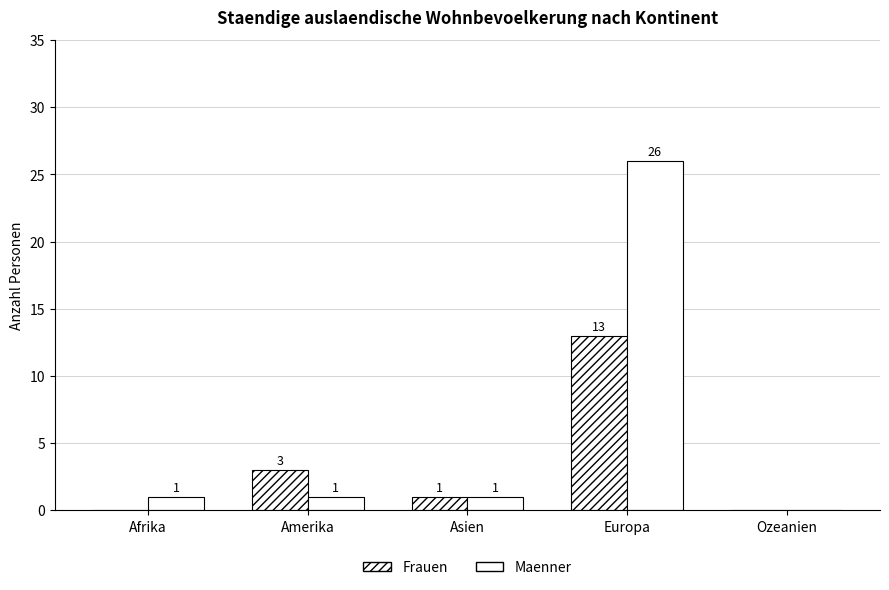

Are the bars horizontal?

No